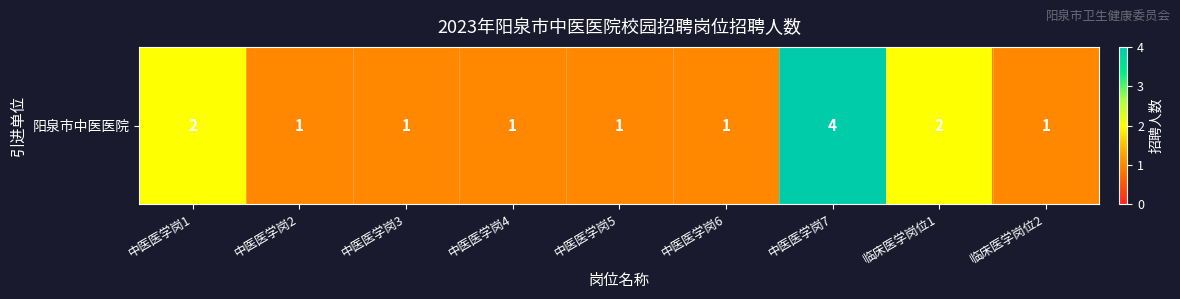

Which has a higher value, 临床医学岗位2 or 中医医学岗3?

临床医学岗位2